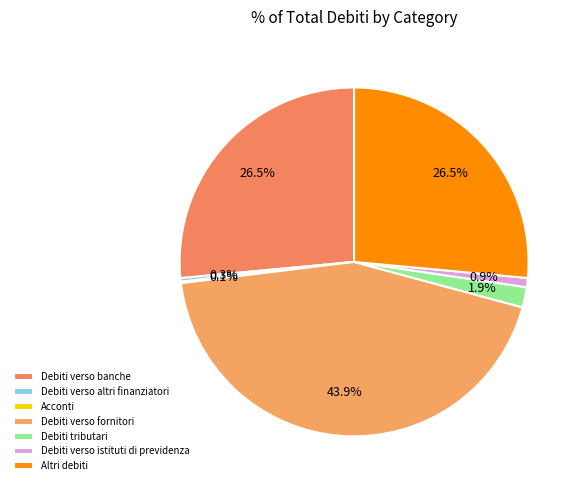

The Debiti verso istituti di previdenza slice represents 1% of the pie. True or false?

True